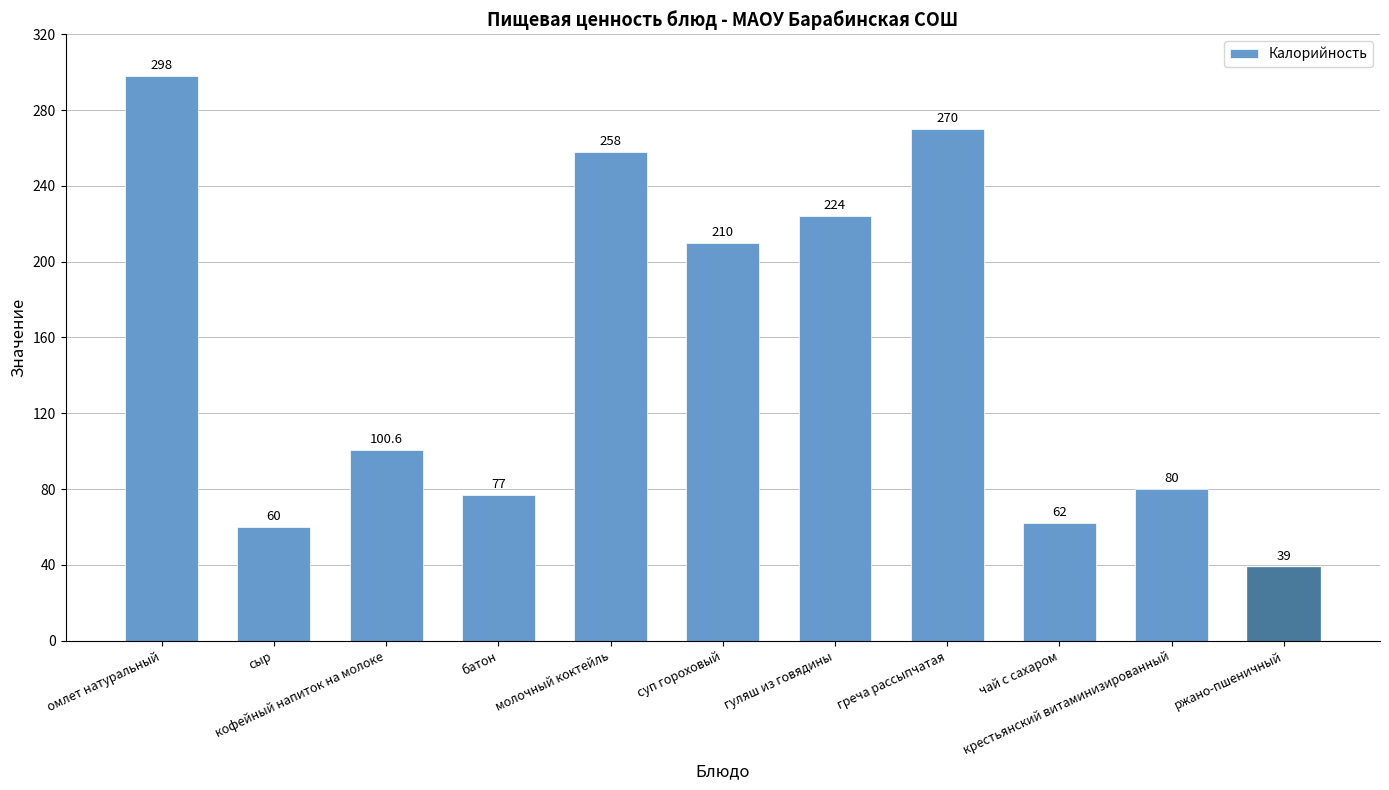

What is the smallest value displayed?

39.0